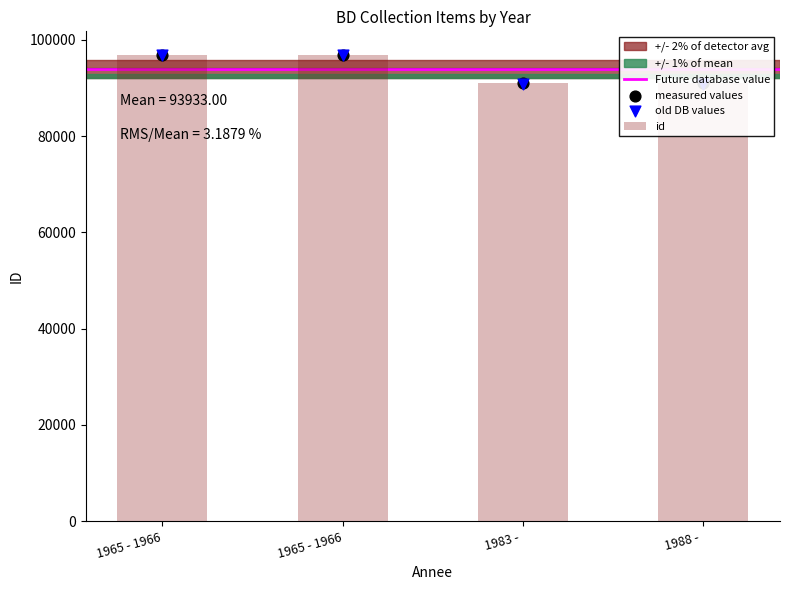

What is the ratio of the value at 1988 -  to the value at 1983 - ?

1.0